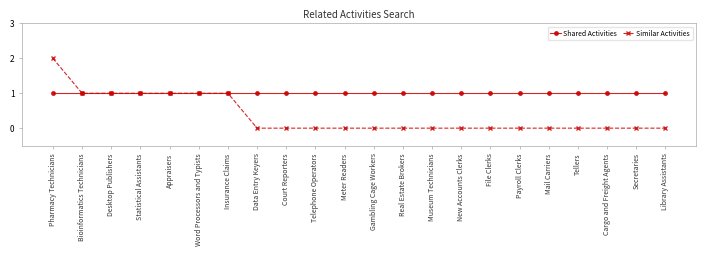

What position from the right is File Clerks?

7